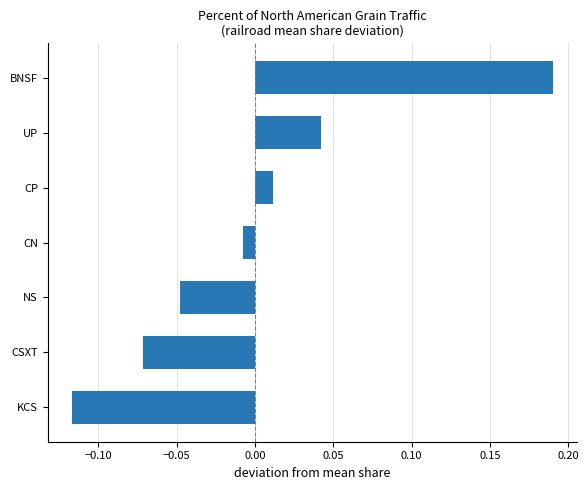

Rank the categories by value from lowest to highest.

KCS, CSXT, NS, CN, CP, UP, BNSF